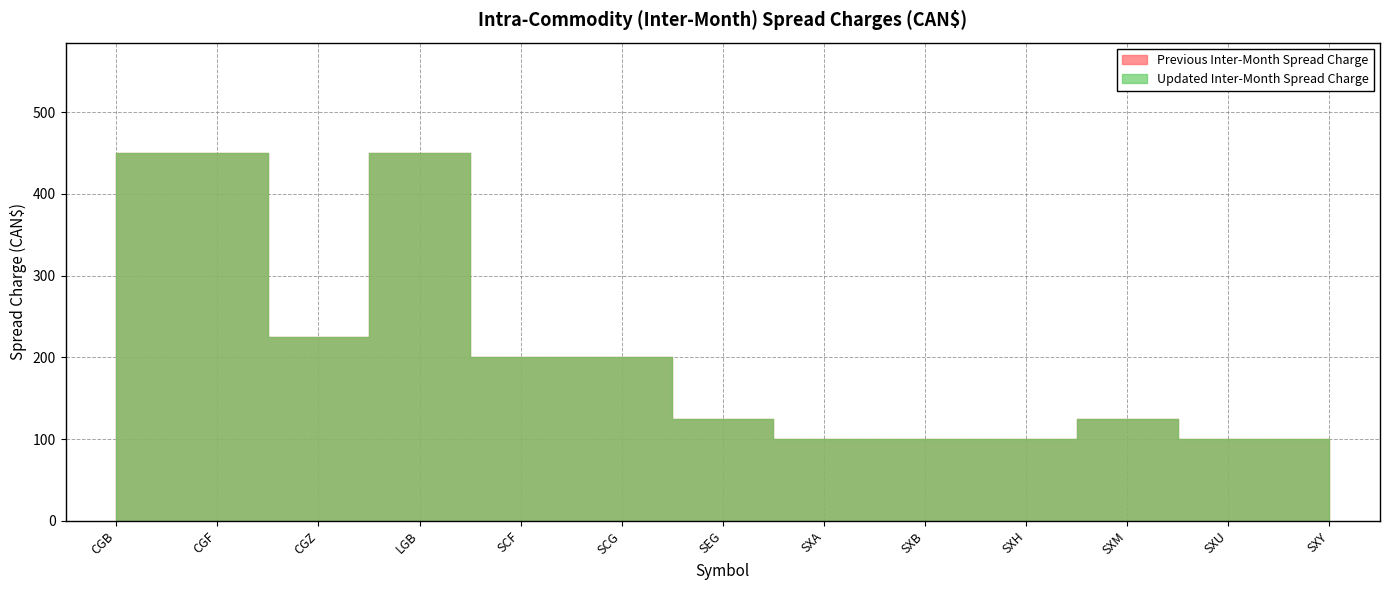

Which series has the widest spread of values?

Previous Inter-Month Spread Charge